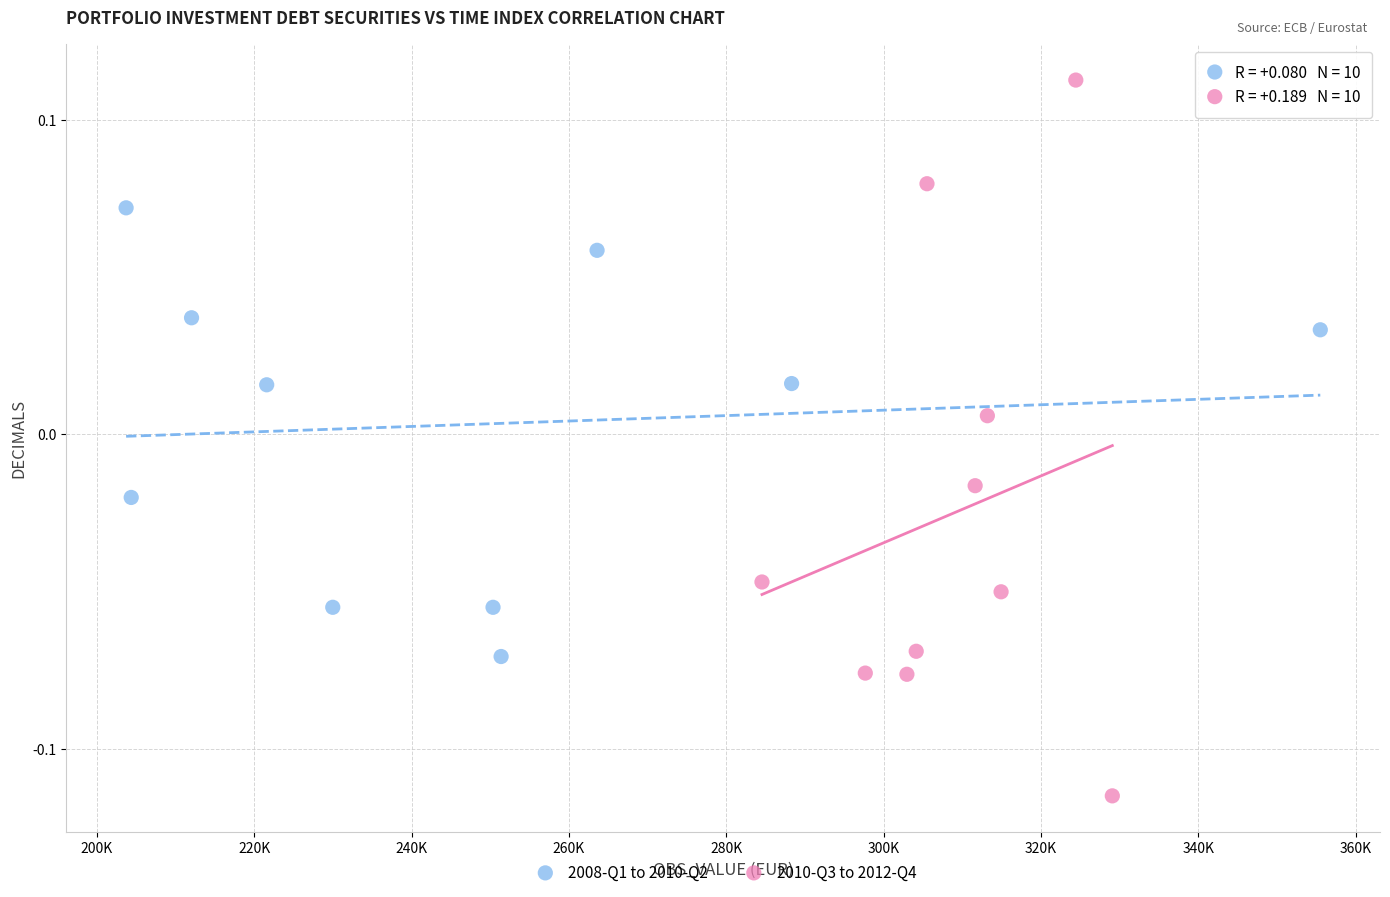

Which series has the widest spread of Y values?

2010-Q3 to 2012-Q4